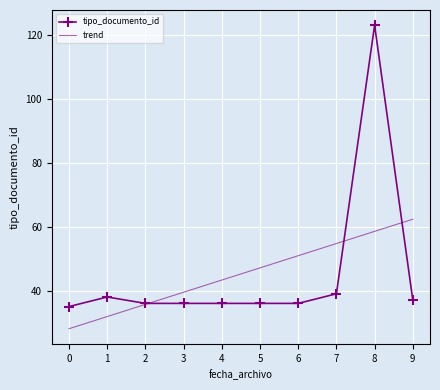

True or false: tipo_documento_id and trend cross at least once.

True